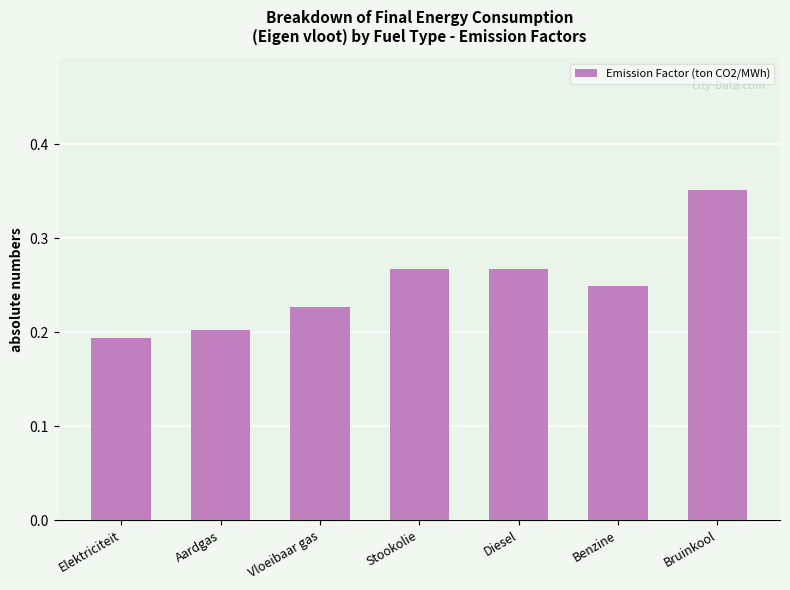

How many bars are there in total?

7